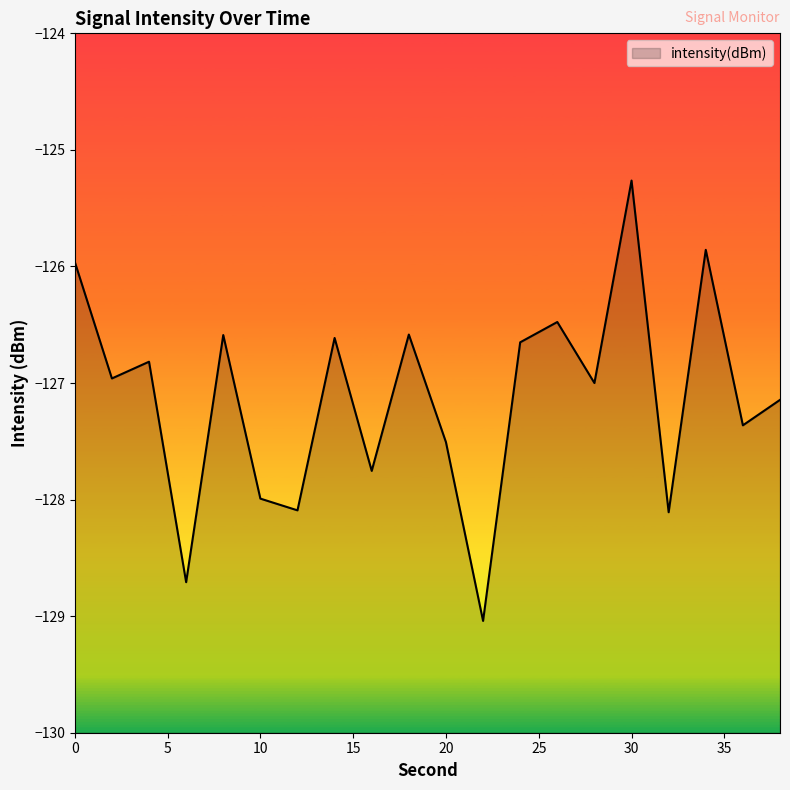

Rank the categories by value from lowest to highest.

22, 6, 32, 12, 10, 16, 20, 36, 38, 28, 2, 4, 24, 14, 8, 18, 26, 0, 34, 30